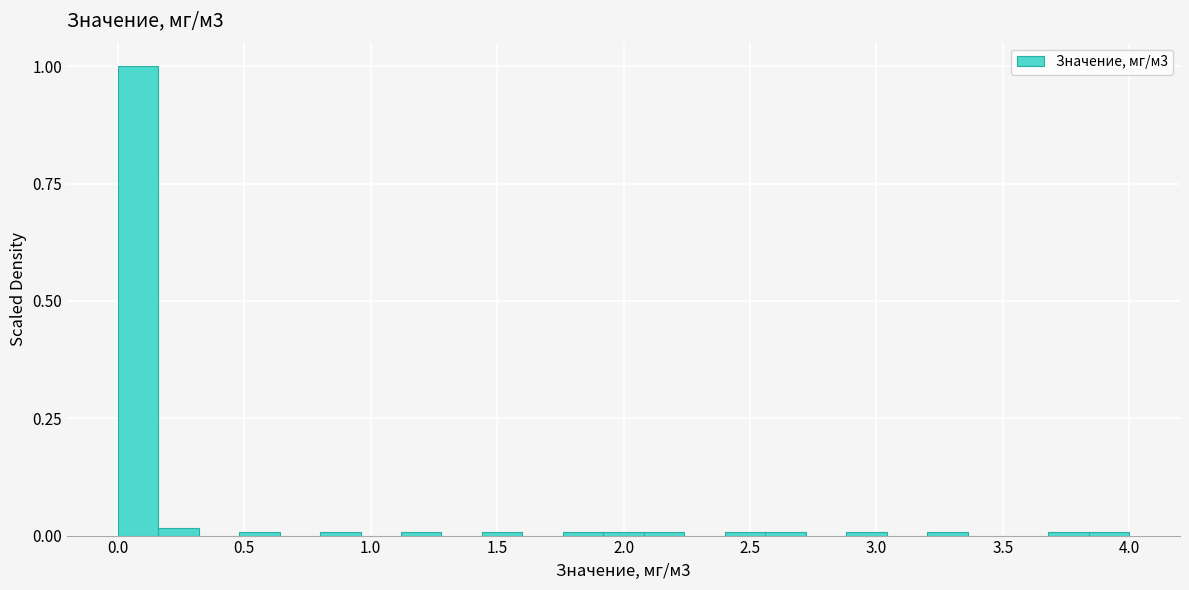

Around what value on the x-axis is the tallest bar? Give the approximate position of its centre, as read against the axis.

0.10